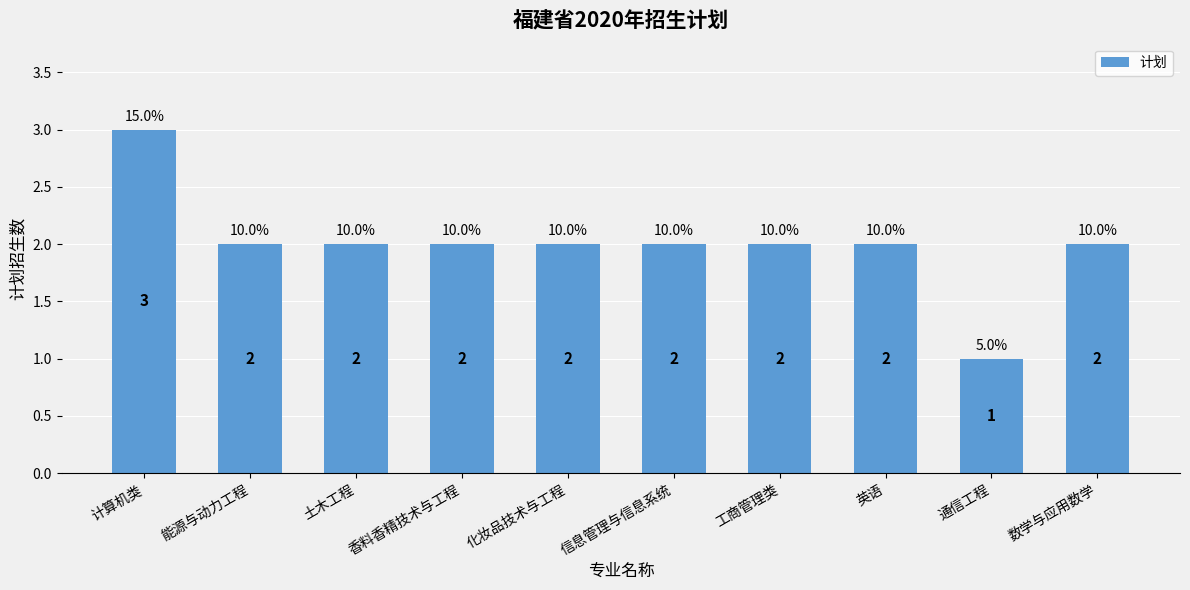

Is it true that the value at 化妆品技术与工程 is 2?

True